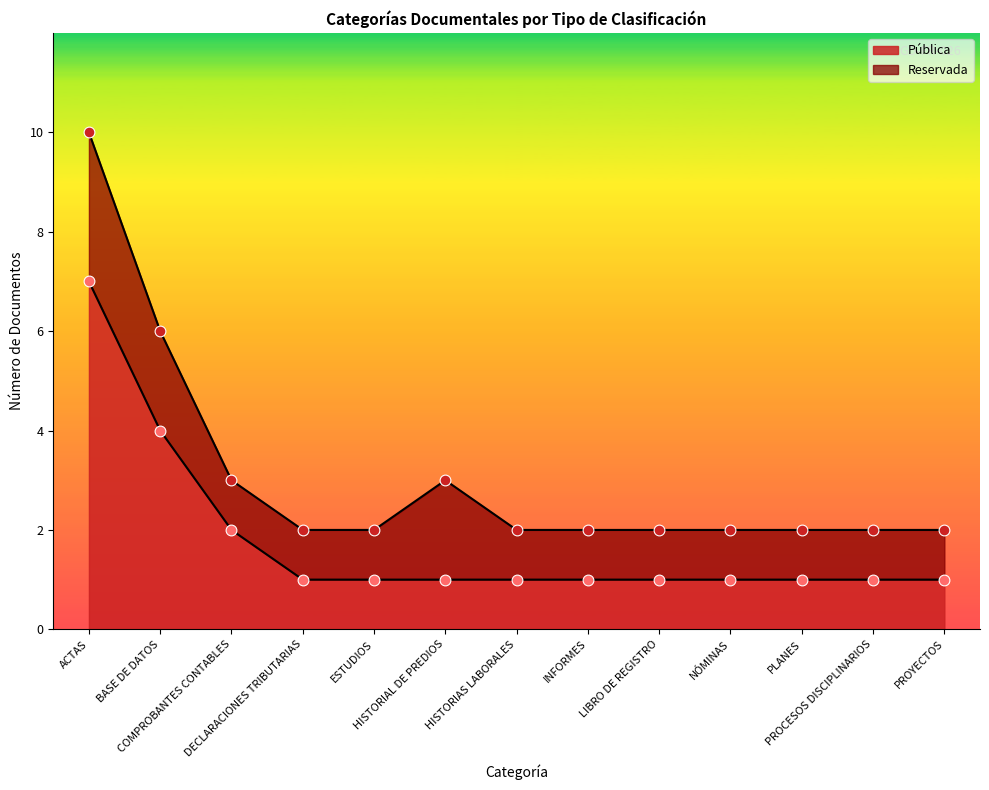

What is the ratio of the value at LIBRO DE REGISTRO to the value at ESTUDIOS?

1.0